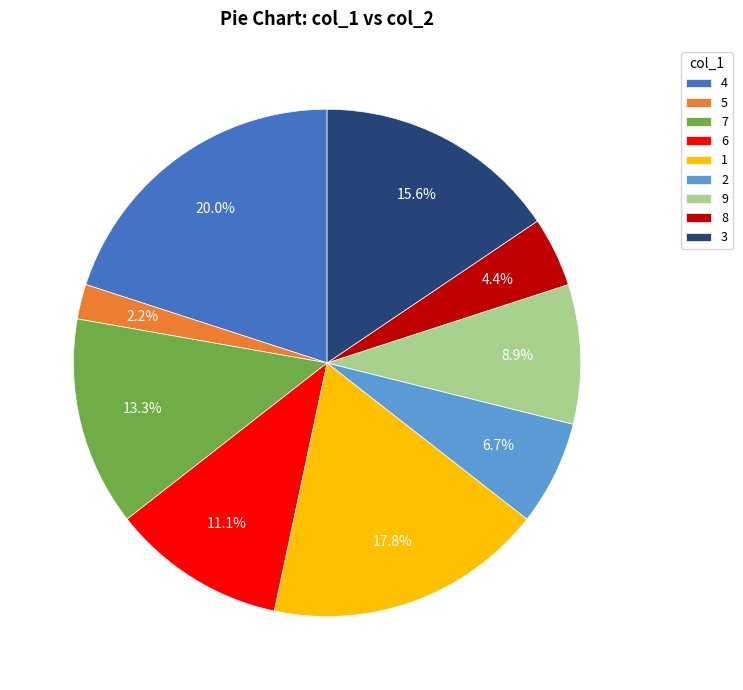

To the nearest percent, what portion does 7 represent?

13%